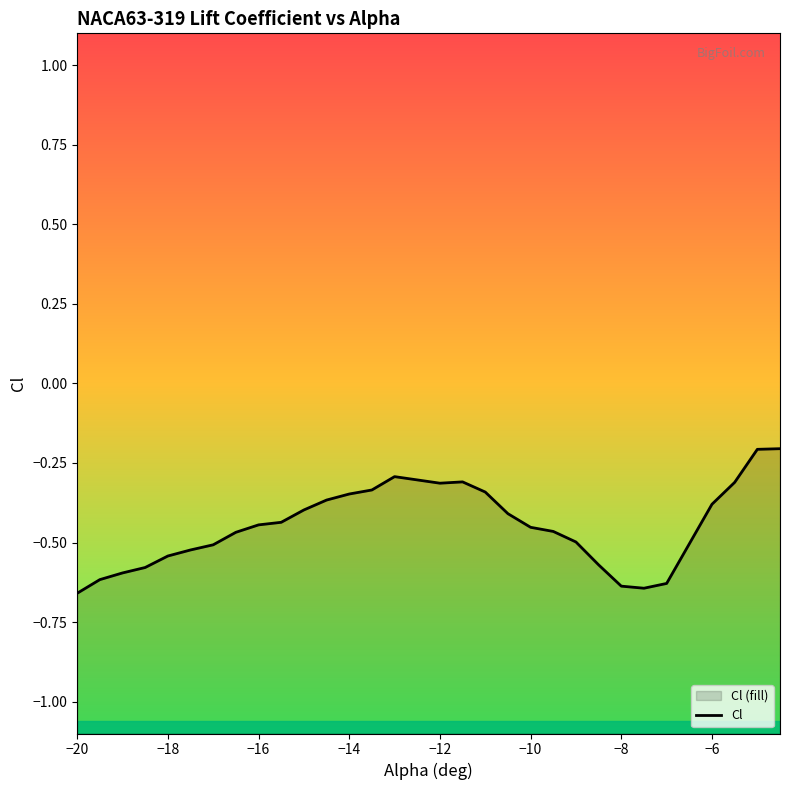

Reading left to right, extract all data points from this chart.

-0.7	-0.6	-0.6	-0.6	-0.5	-0.5	-0.5	-0.5	-0.4	-0.4	-0.4	-0.4	-0.3	-0.3	-0.3	-0.3	-0.3	-0.3	-0.4	-0.5	-0.5	-0.5	-0.6	-0.6	-0.6	-0.6	-0.4	-0.3	-0.2	-0.2